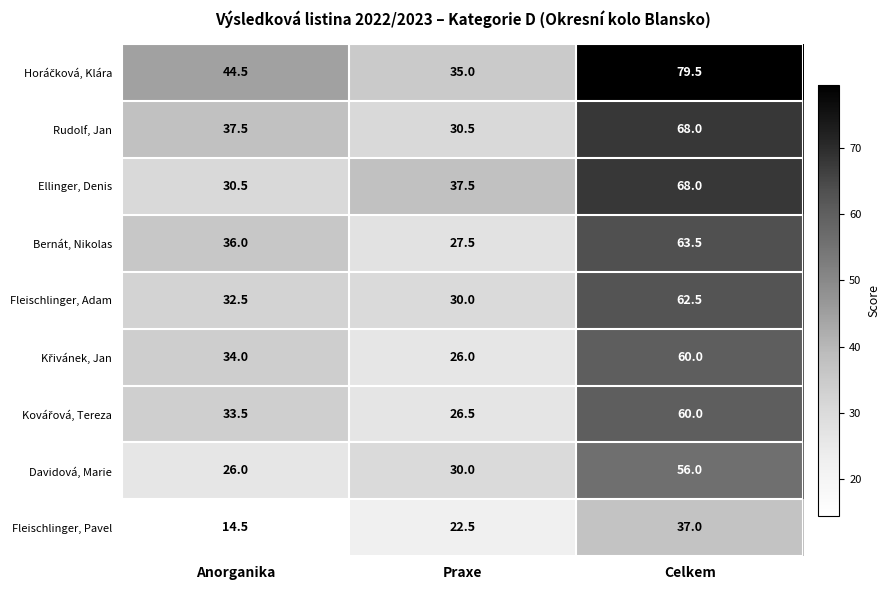

Read the Ellinger, Denis value at Praxe.

37.5